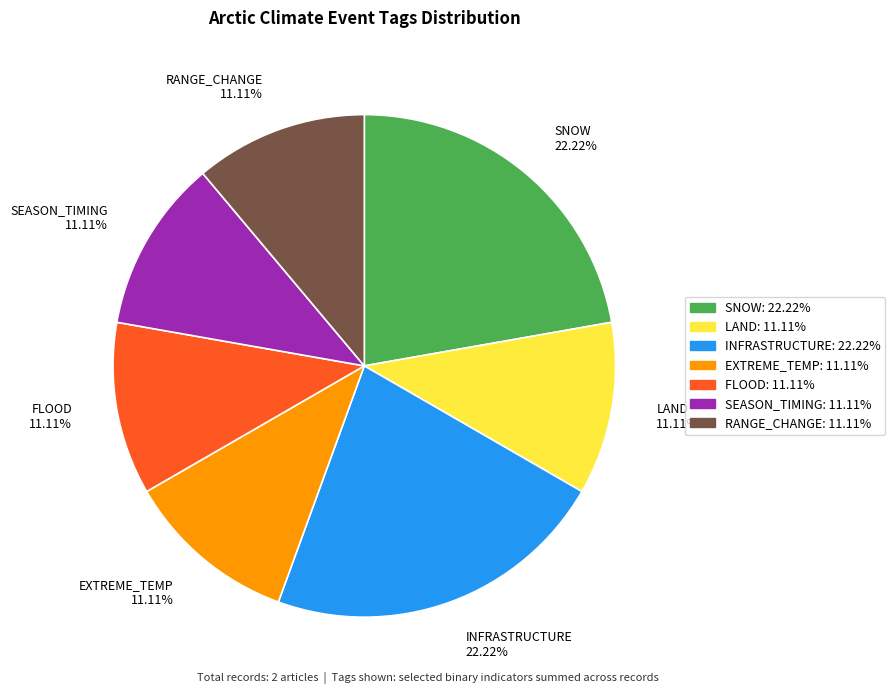

What percentage is the SNOW slice, to the nearest percent?

22%